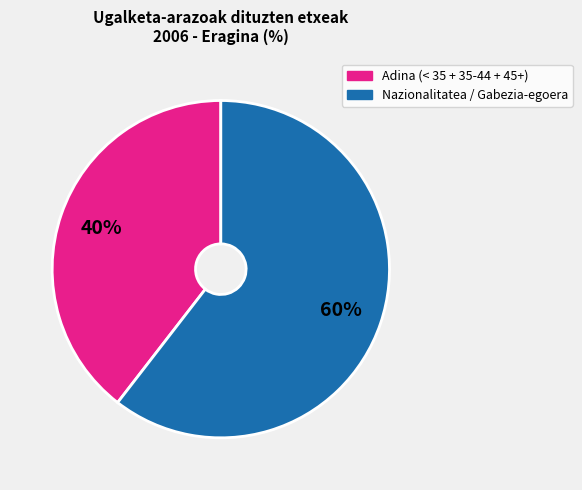

Is there any slice that represents more than half of the pie?

Yes